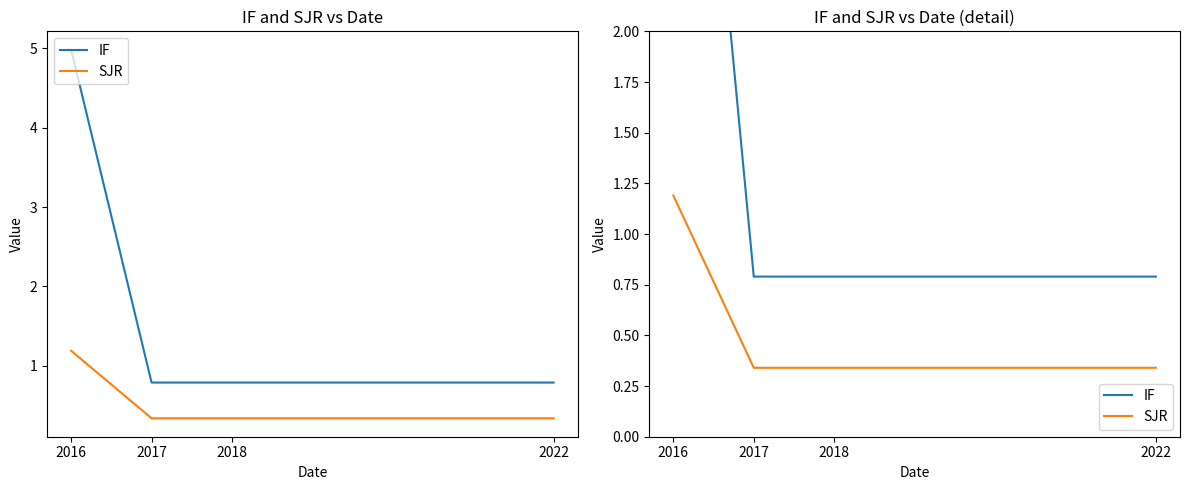

What is the greatest value displayed?

5.0